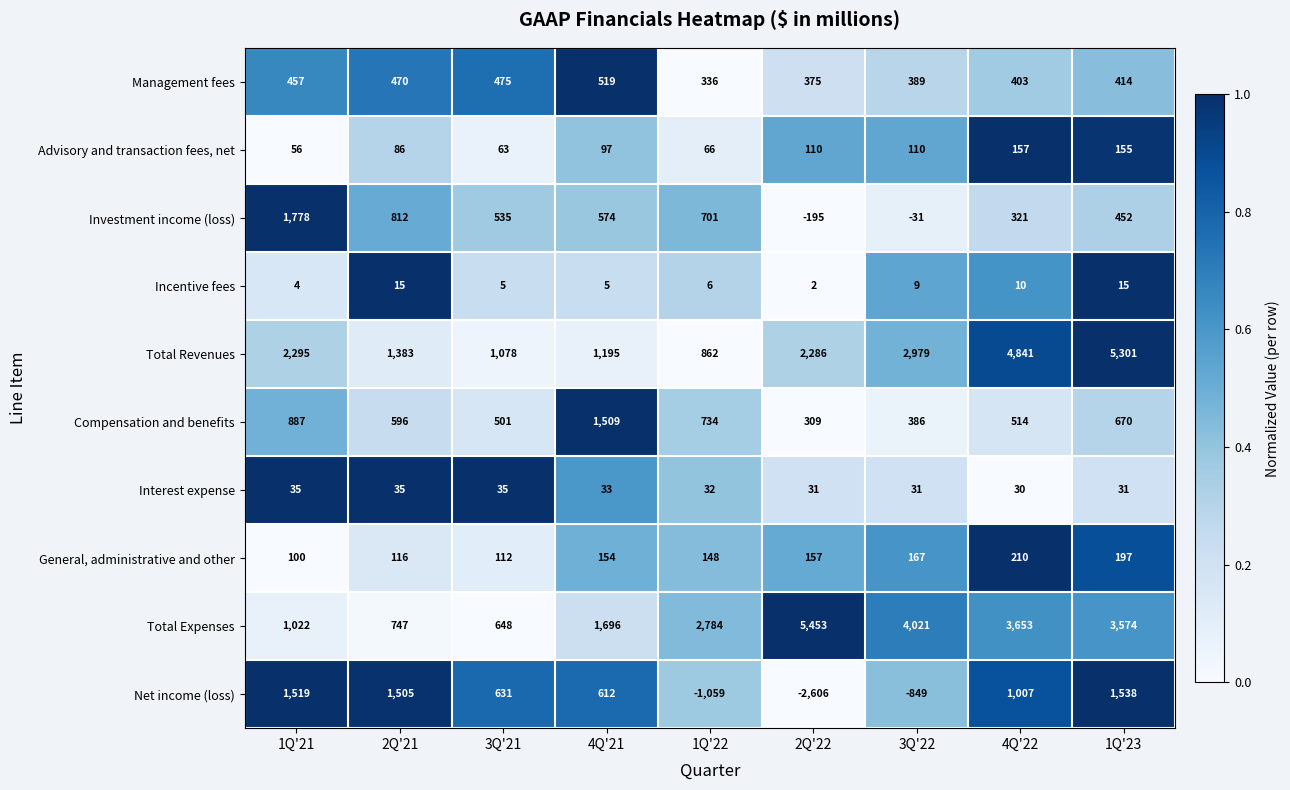

Count the number of data series in this chart.

10